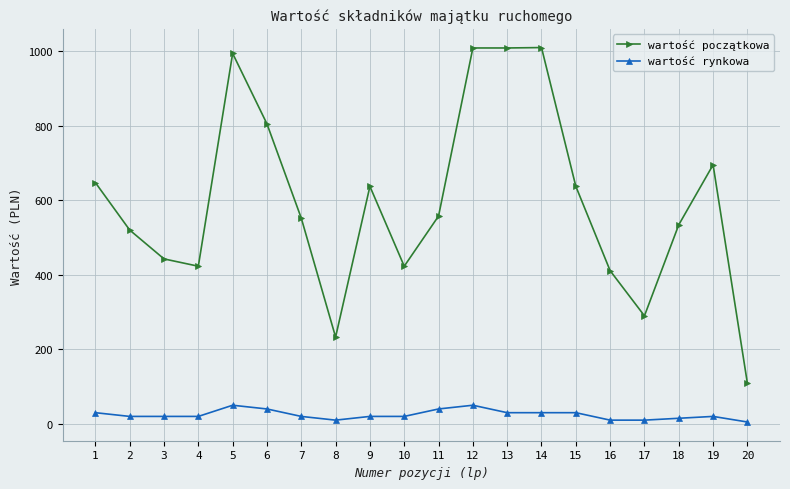

What is the minimum value for wartość początkowa?

108.8